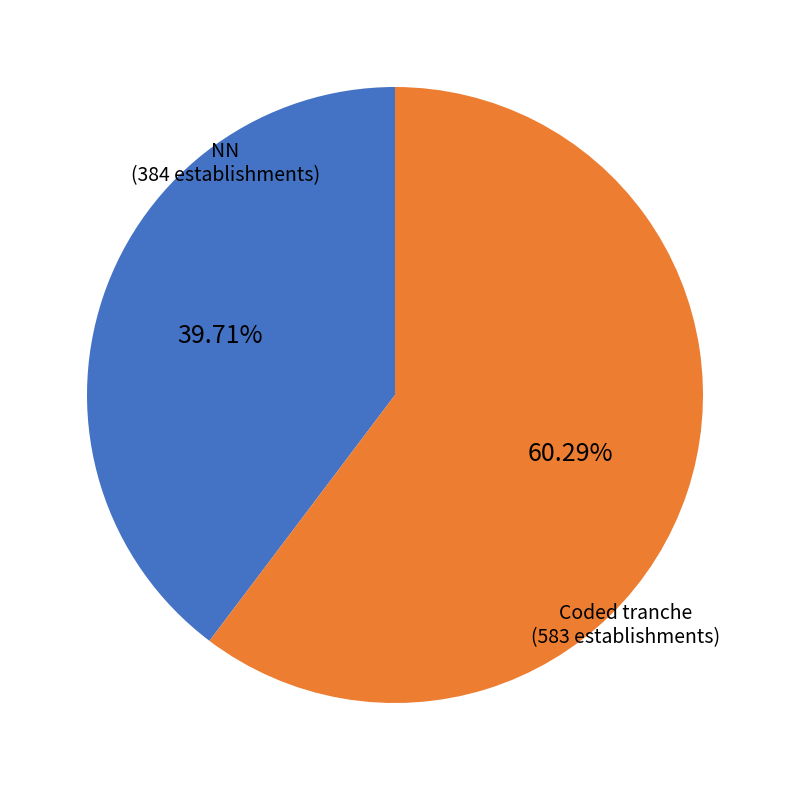

Does any single category account for the majority?

Yes